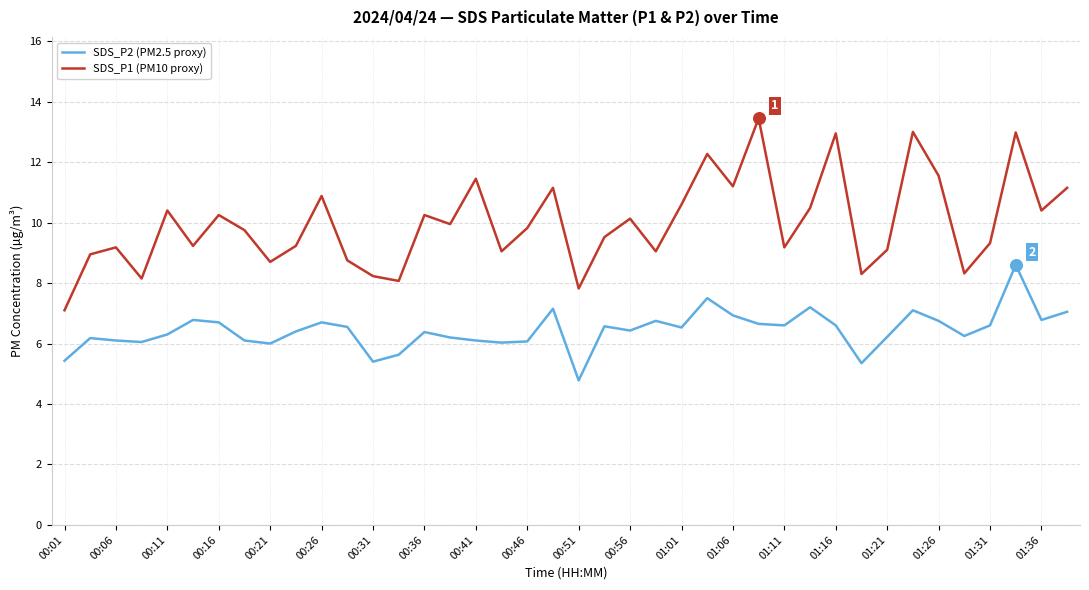

Which series has the largest range (max minus min)?

SDS_P1 (PM10 proxy)